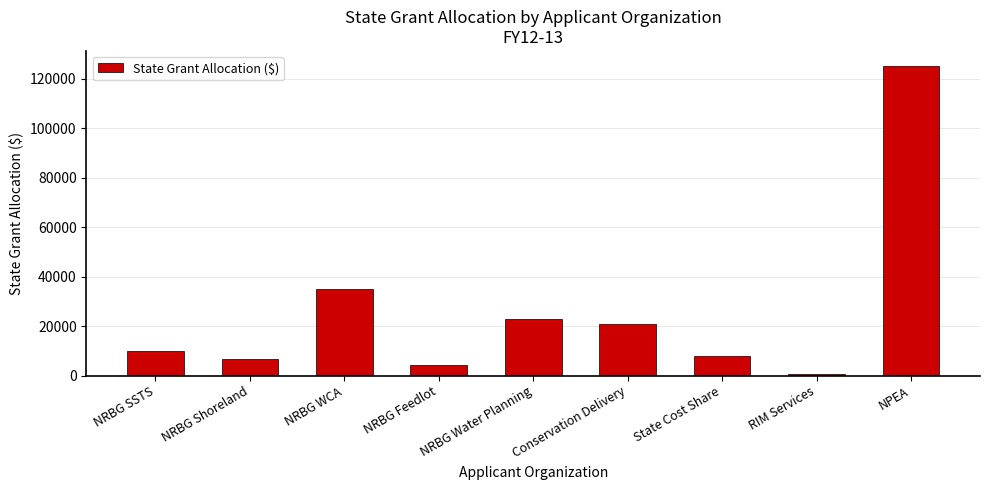

The chart shows a value of 125000 at NPEA. True or false?

True